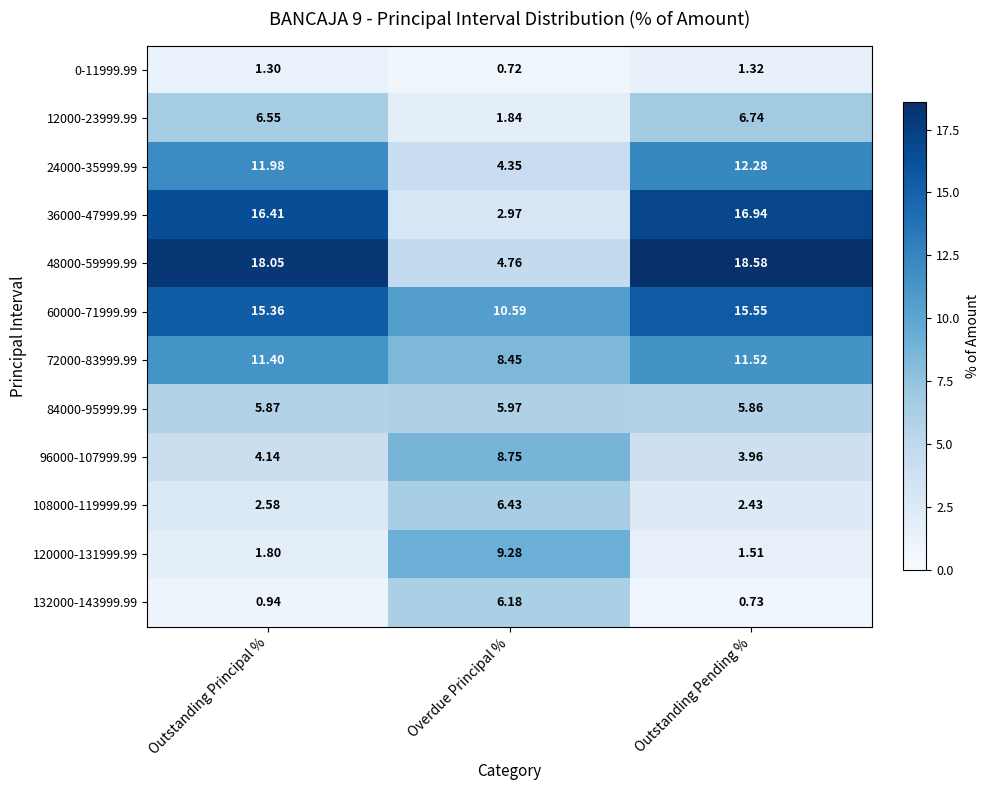

Is the value of 36000-47999.99 at Overdue Principal % greater than the value of 0-11999.99 at Overdue Principal %?

Yes